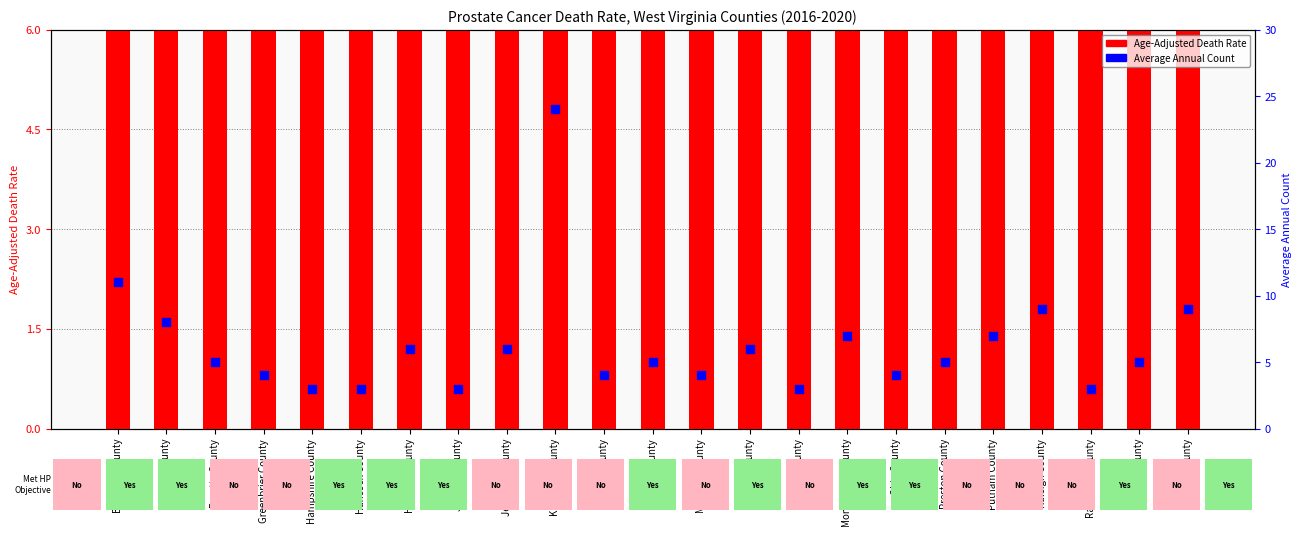

Which series has the largest Y range (max minus min)?

Average Annual Count